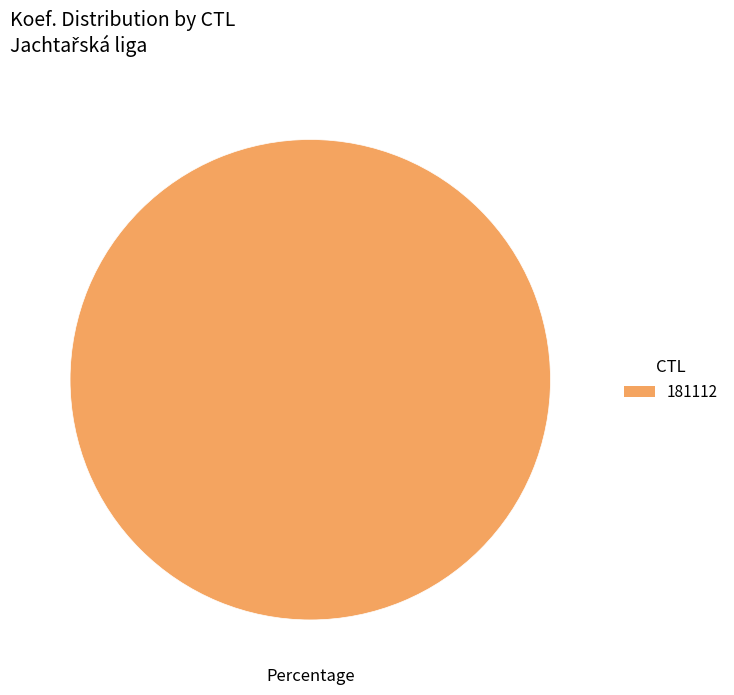

Is it true that 181112 is 92% of the pie?

False